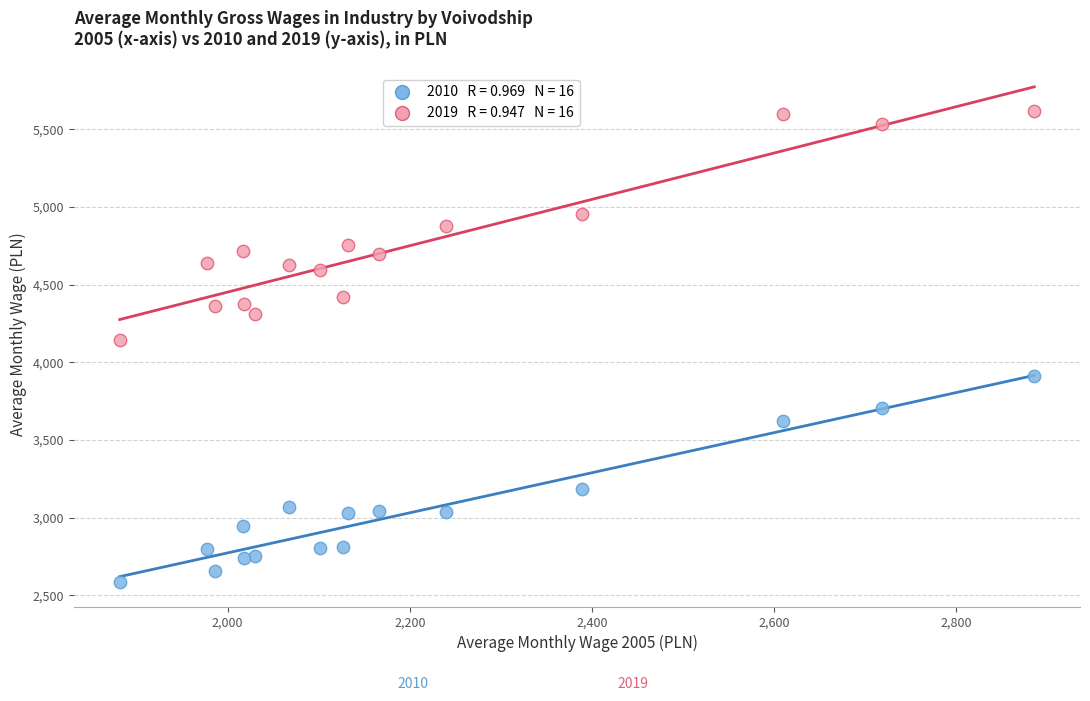

Across all data points, what is the range of X values (max minus min)?

1004.0